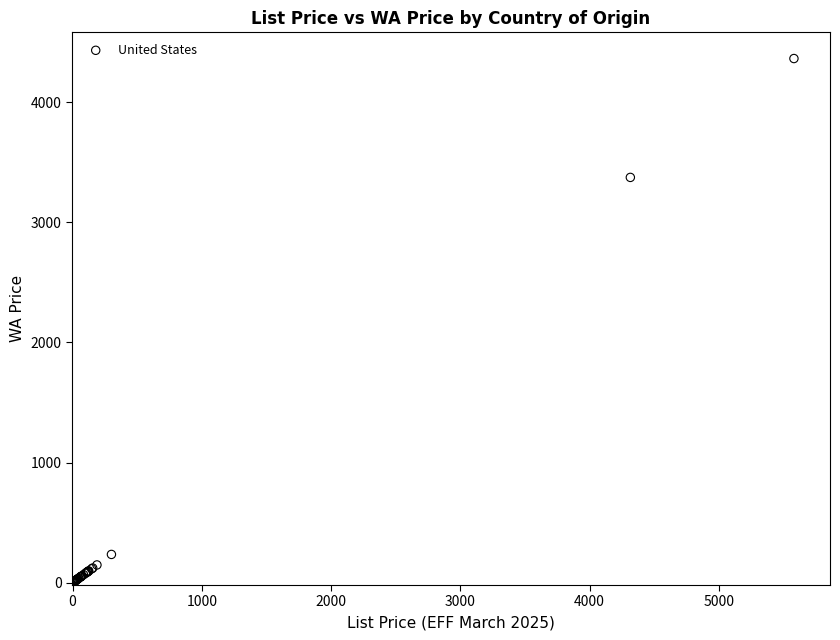

What Y value in the scatter plot is closest to 2181?

3373.6